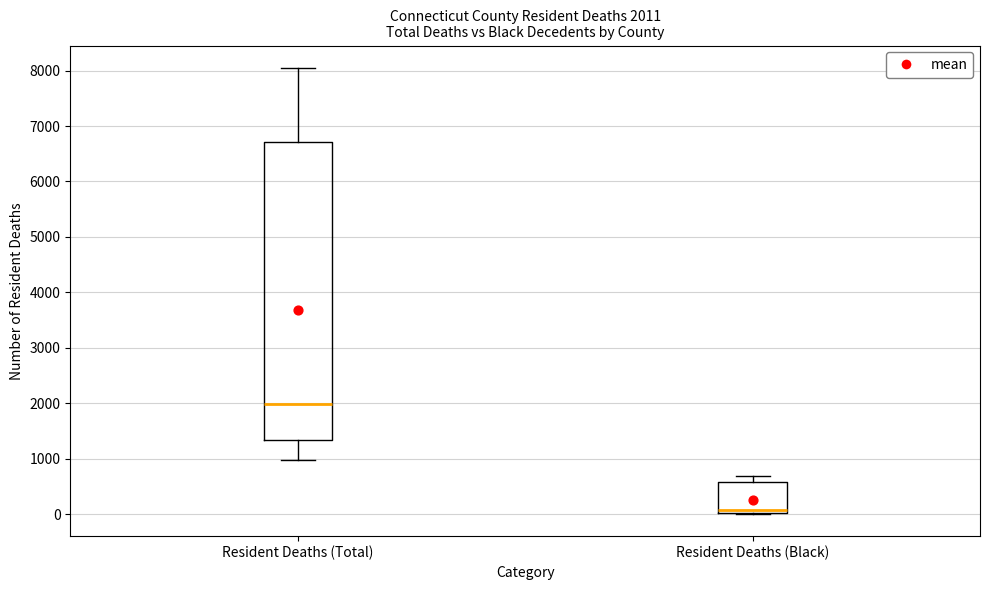

Comparing the boxes themselves (not the whiskers), which one is the tallest?

Resident Deaths (Total)